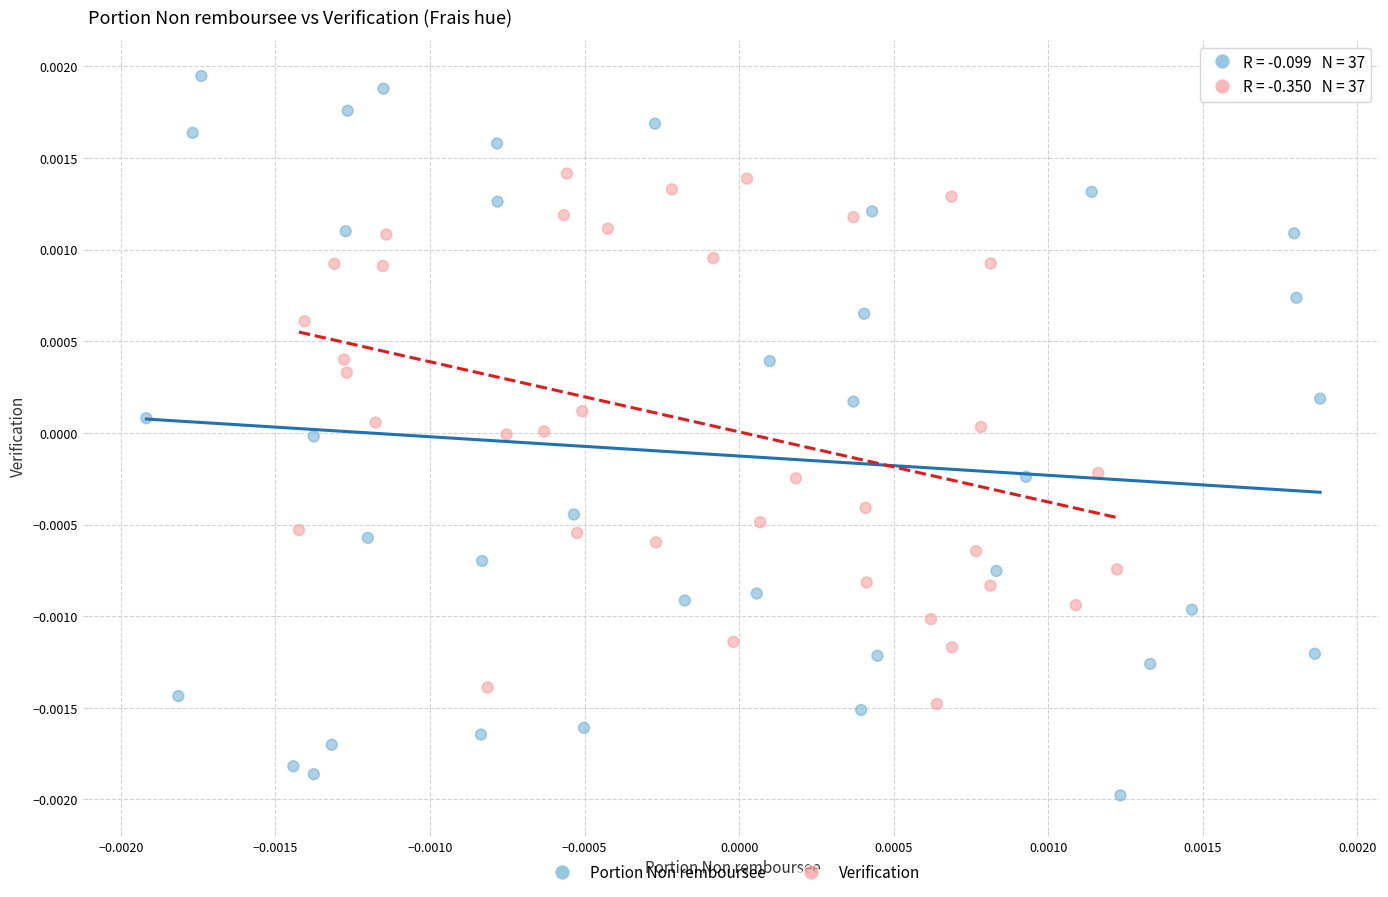

Which series reaches the minimum Y coordinate?

Portion Non remboursee